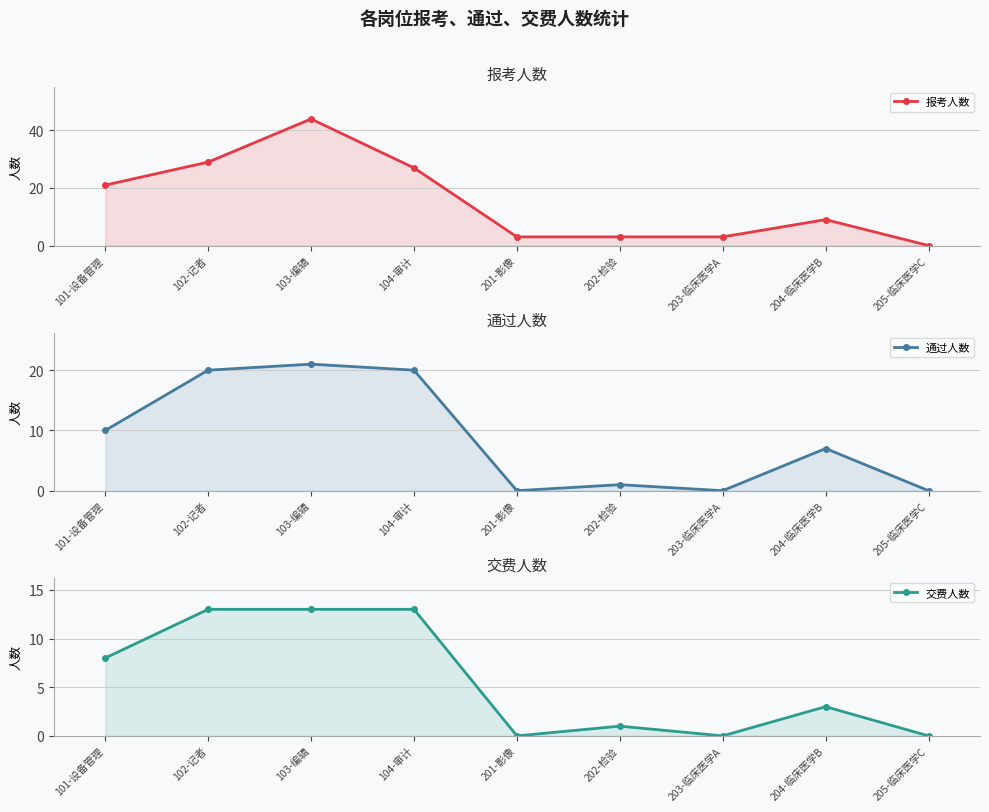

Does the chart display data point markers on the line(s)?

Yes